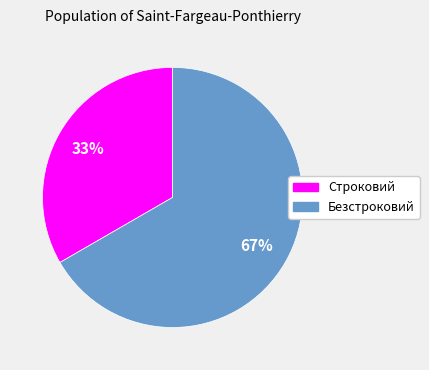

Is it true that Безстроковий is 52% of the pie?

False